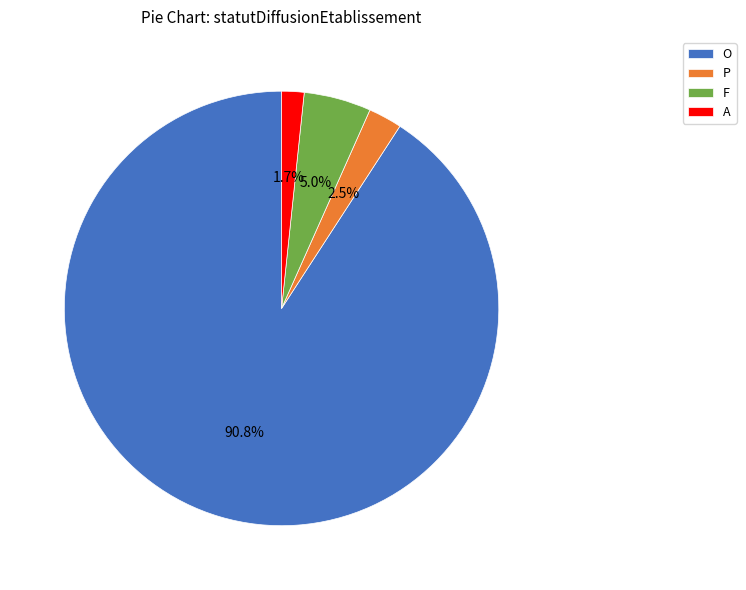

Rank the categories by value from lowest to highest.

A, P, F, O